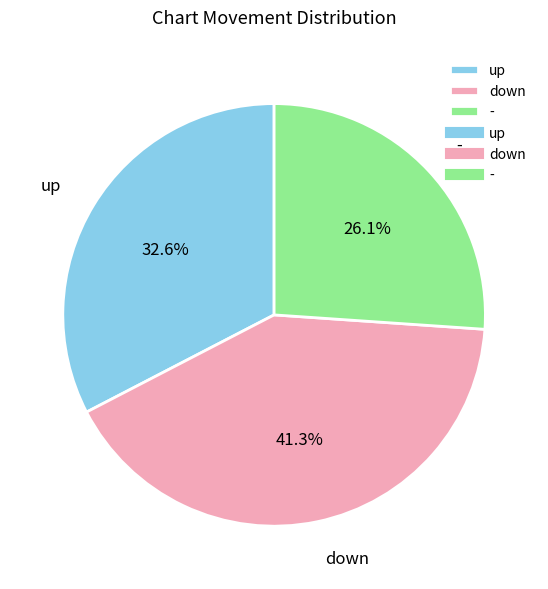

How many segments does this pie chart have?

3